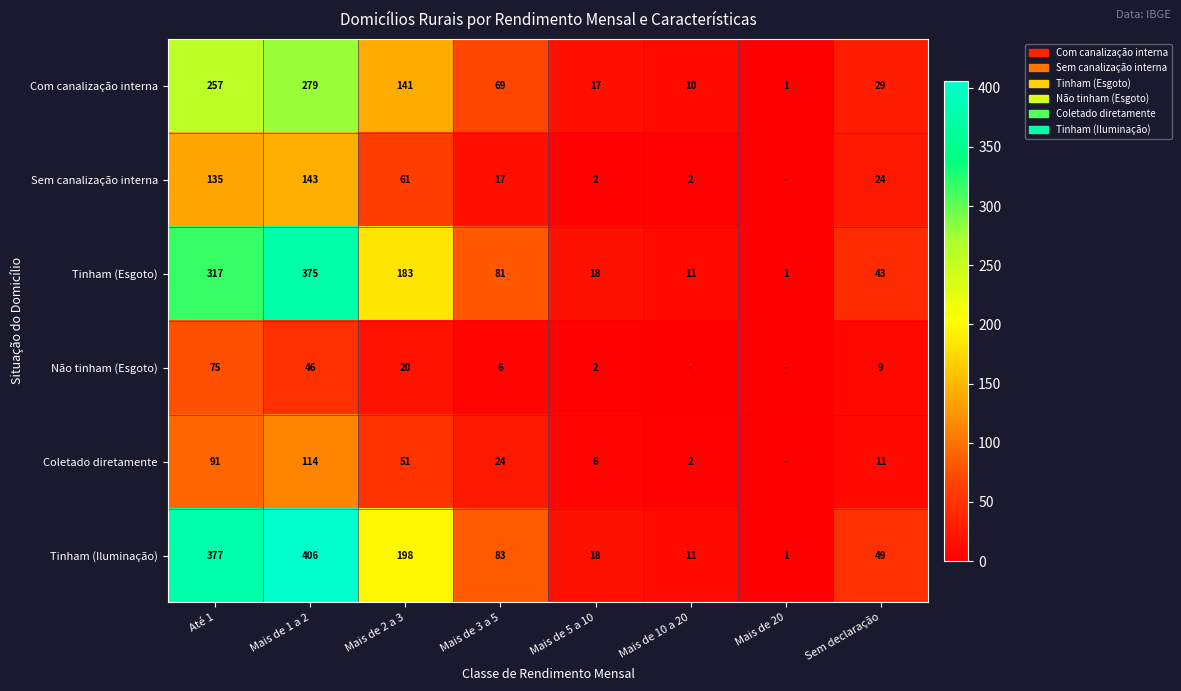

List the labels in order of Tinham (Esgoto) value, smallest first.

Mais de 20, Mais de 10 a 20, Mais de 5 a 10, Sem declaração, Mais de 3 a 5, Mais de 2 a 3, Até 1, Mais de 1 a 2